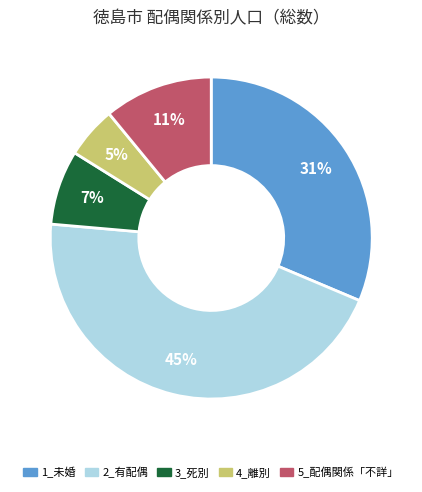

What is the smallest slice in the pie chart?

4_離別